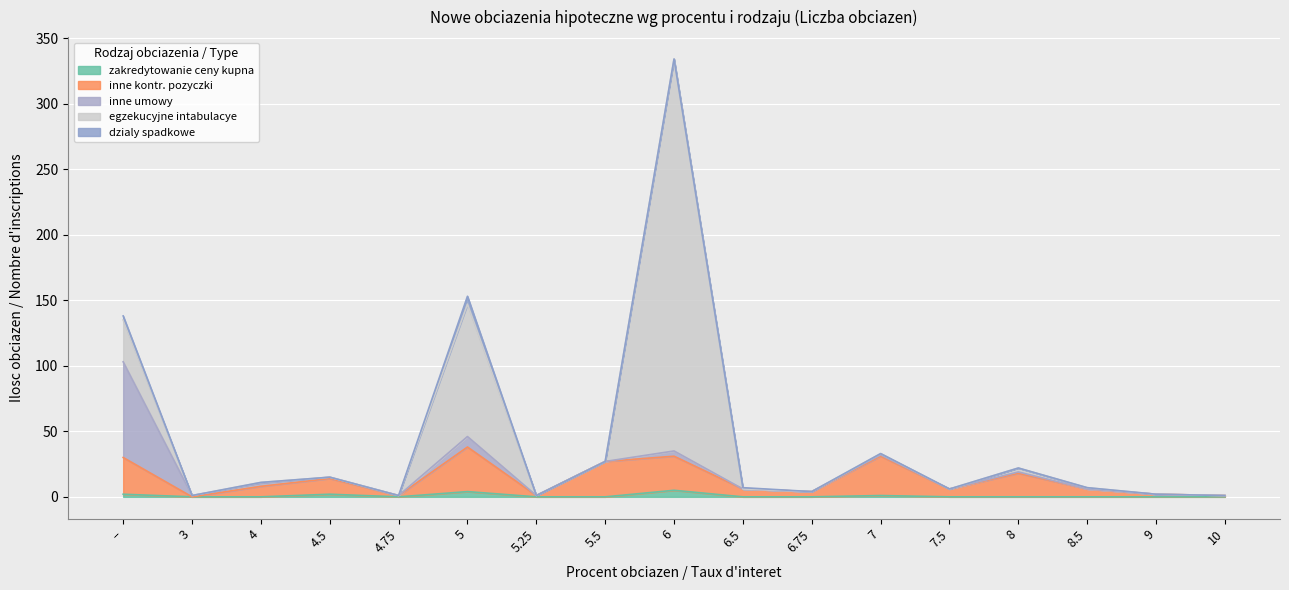

At which category is the sum across all series the highest?

6